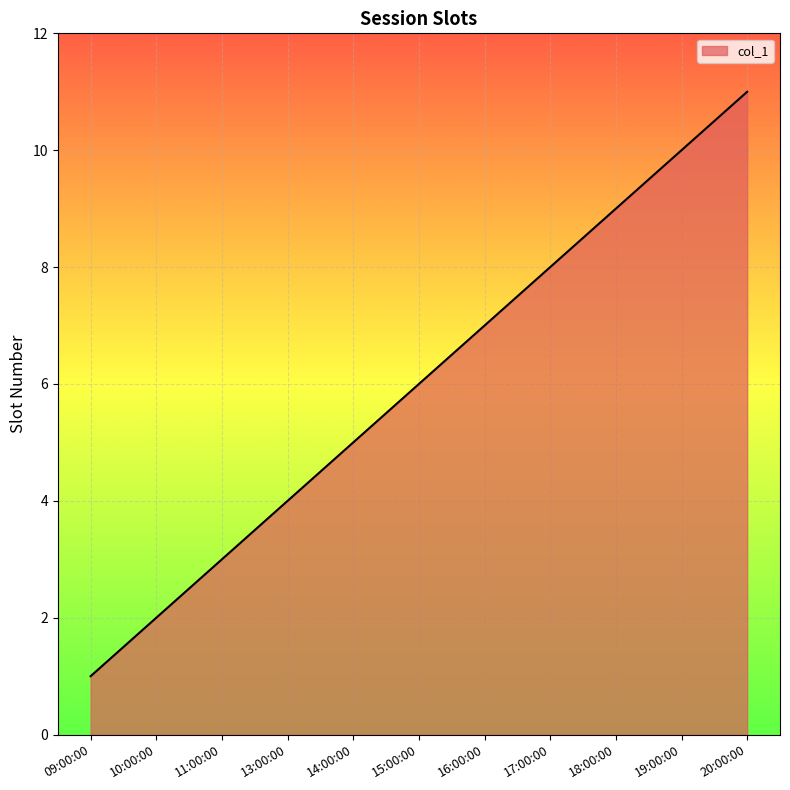

How many distinct data groups are displayed?

1